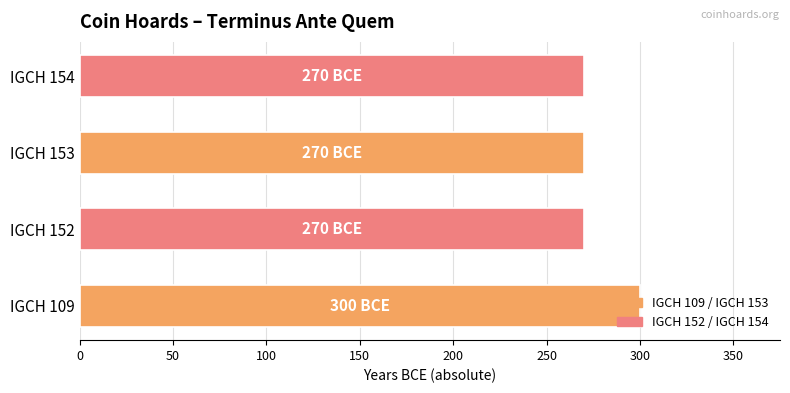

Is it true that the value at IGCH 154 is 156?

False